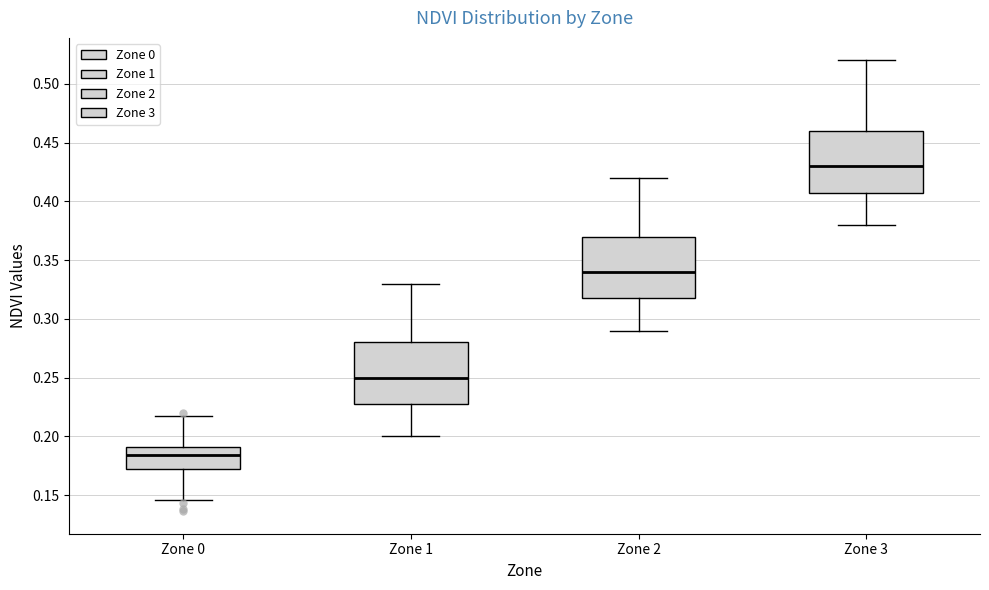

Where does the median line of the box for Zone 0 sit on the y-axis? The values are not printed on the chart, so give them approximately, as read against the axis.

0.185